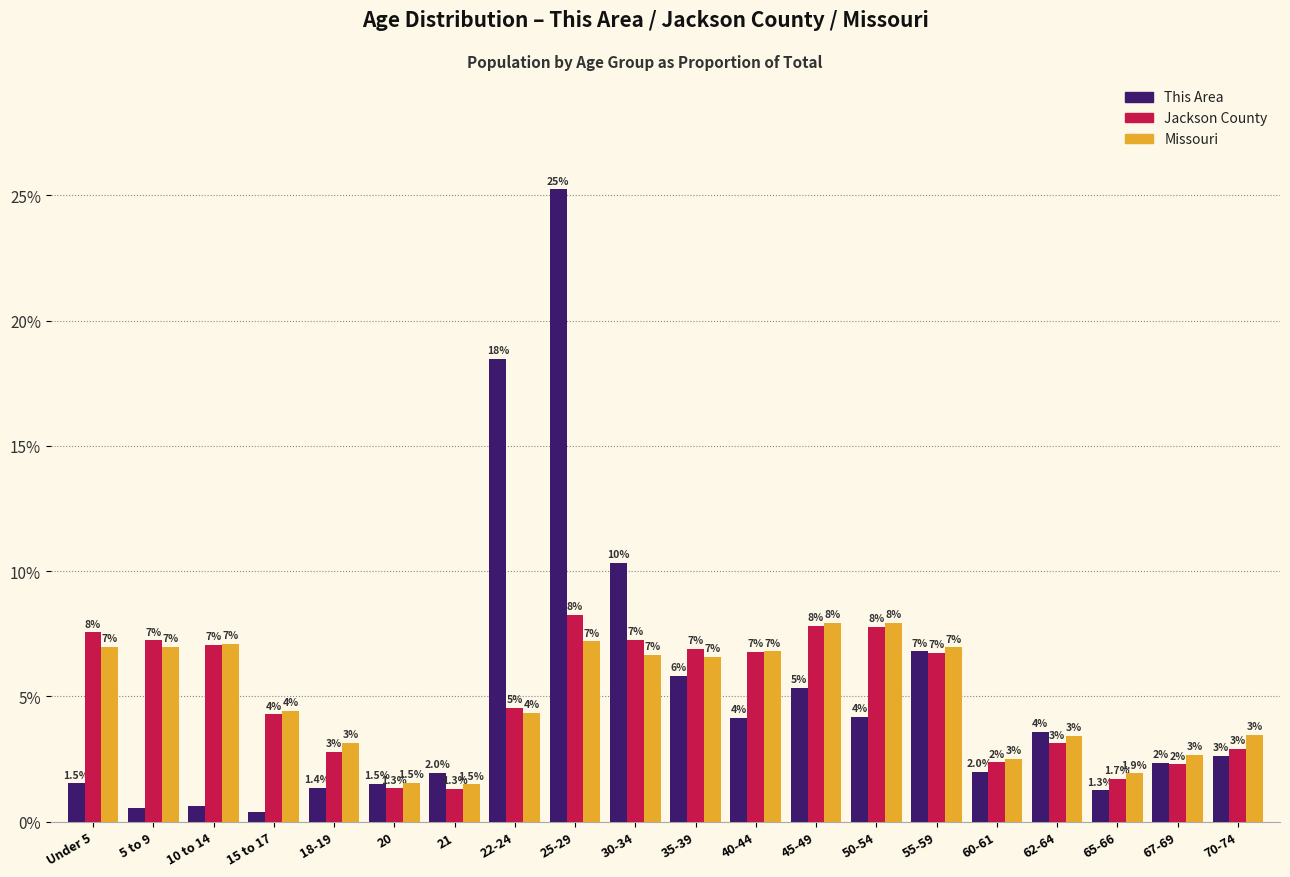

List the series in order of their peak value, highest first.

This Area, Jackson County, Missouri